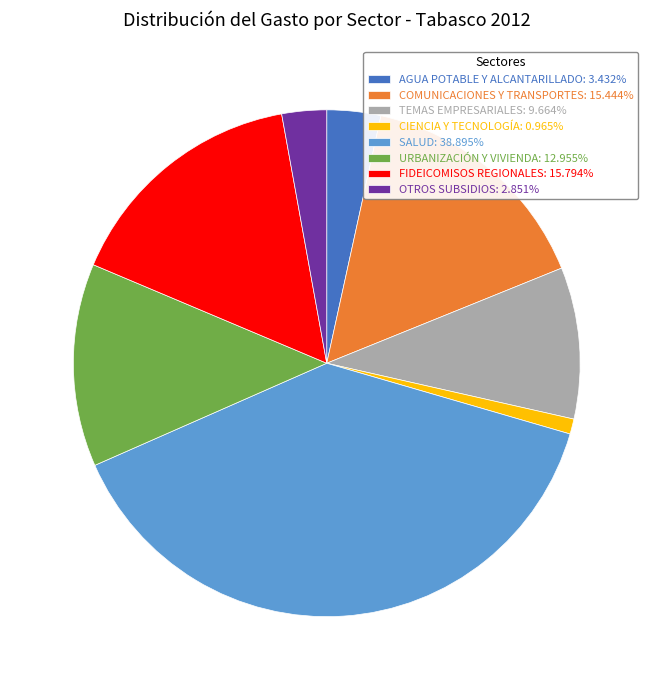

Combined, do SALUD: 38.895% and TEMAS EMPRESARIALES: 9.664% account for over 50%?

No